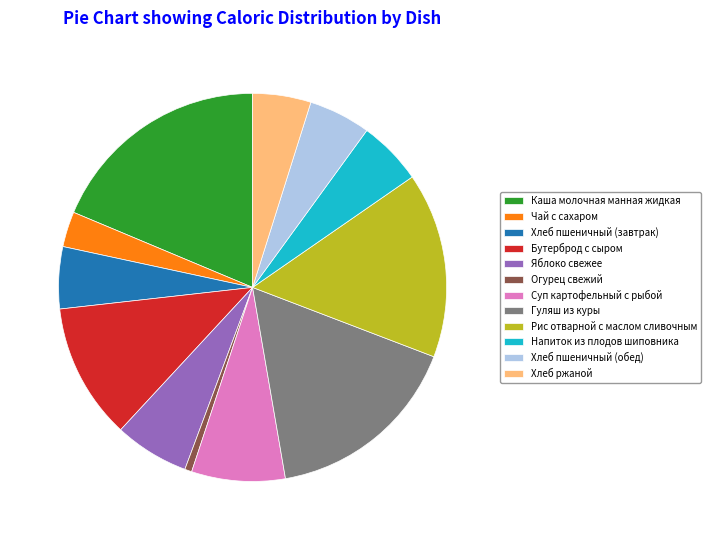

Is the sum of Хлеб пшеничный (обед) and Огурец свежий greater than half?

No